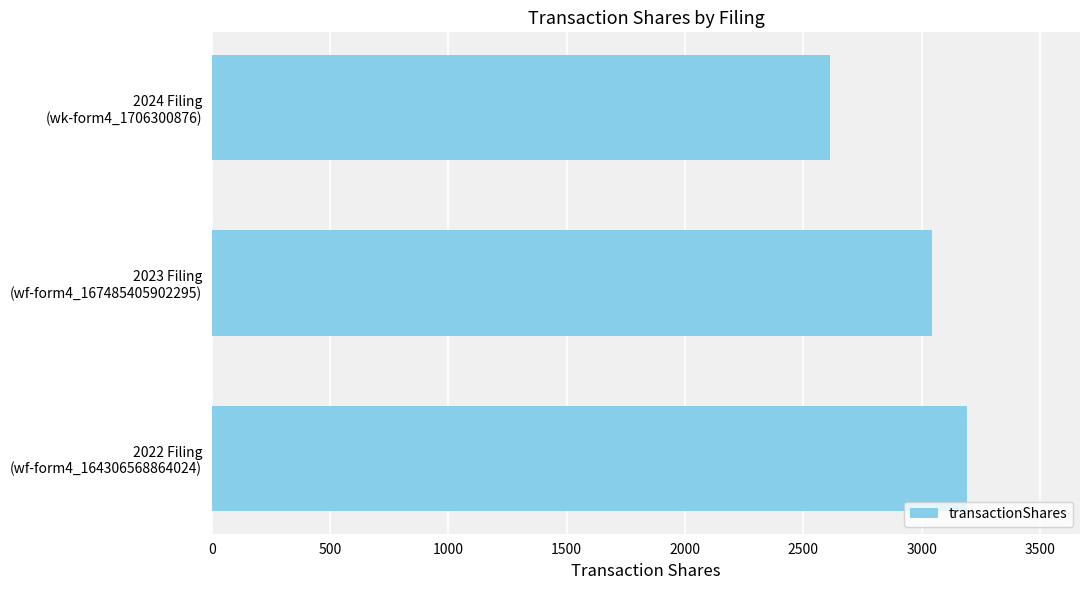

How many bars are there in total?

3